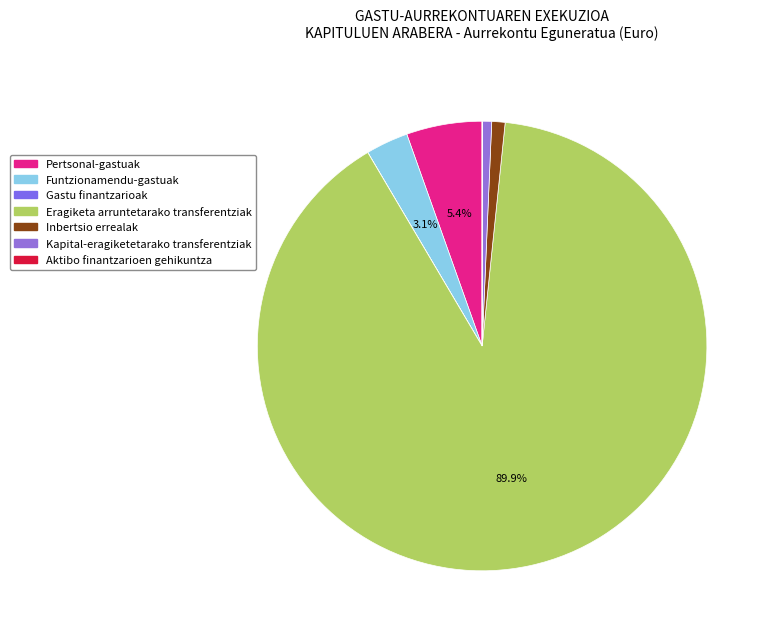

Between Aktibo finantzarioen gehikuntza and Pertsonal-gastuak, which is larger?

Pertsonal-gastuak